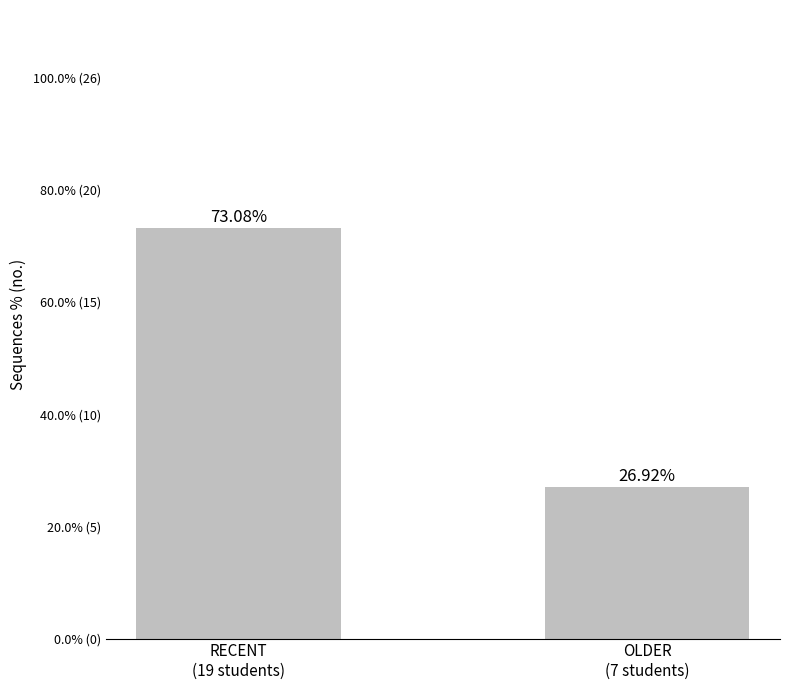

Approximately how many times larger is the value at OLDER
(7 students) compared to RECENT
(19 students)?

0.4